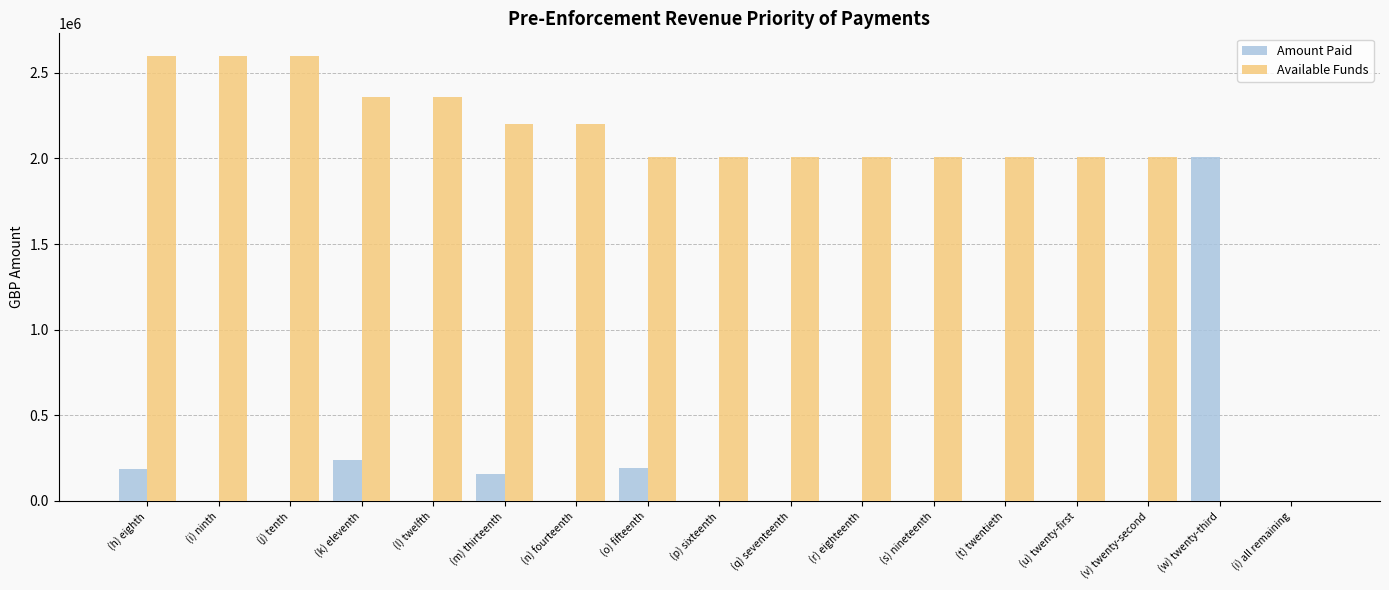

Which series has the largest range (max minus min)?

Available Funds